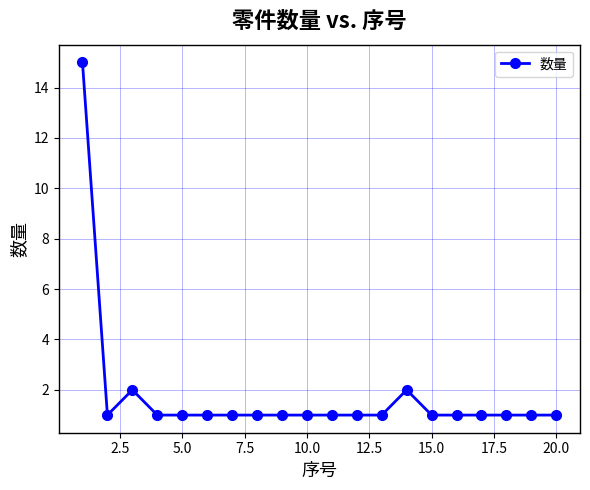

Does the chart display data point markers on the line(s)?

Yes